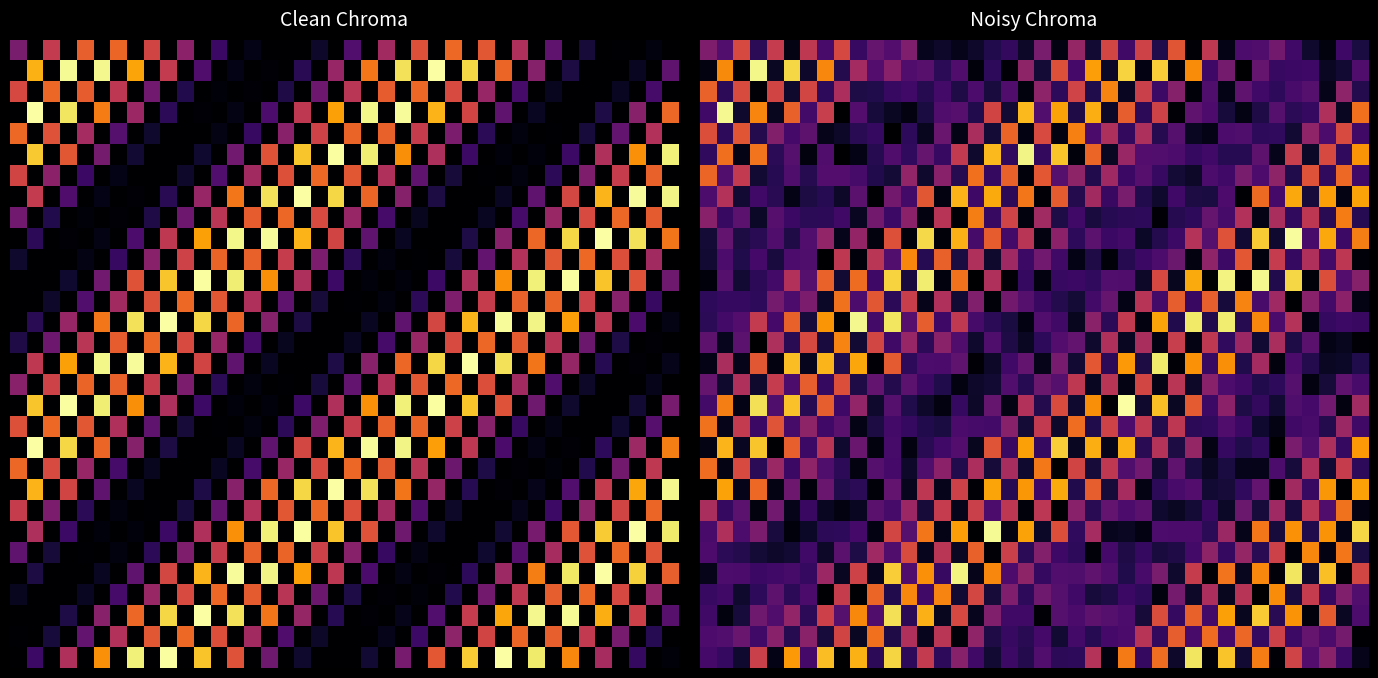

How many distinct data groups are displayed?

30